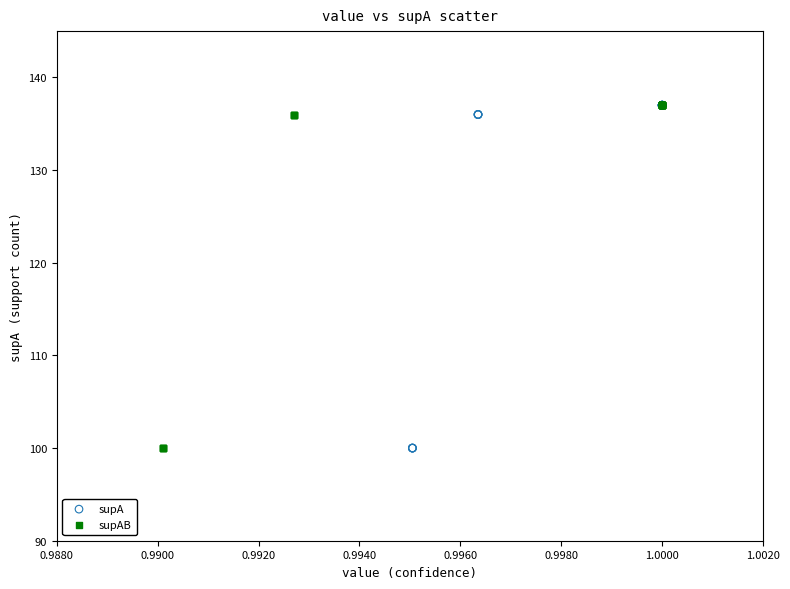

What are all the series names shown in the legend?

supA, supAB